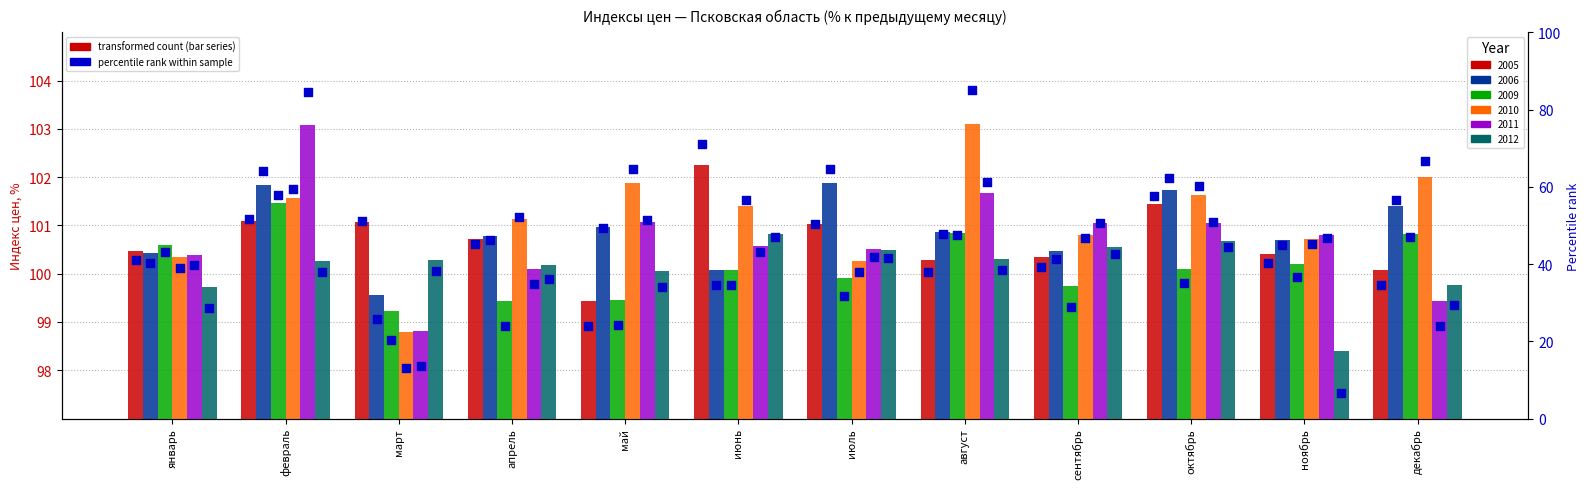

Which series reaches the maximum Y coordinate?

2010